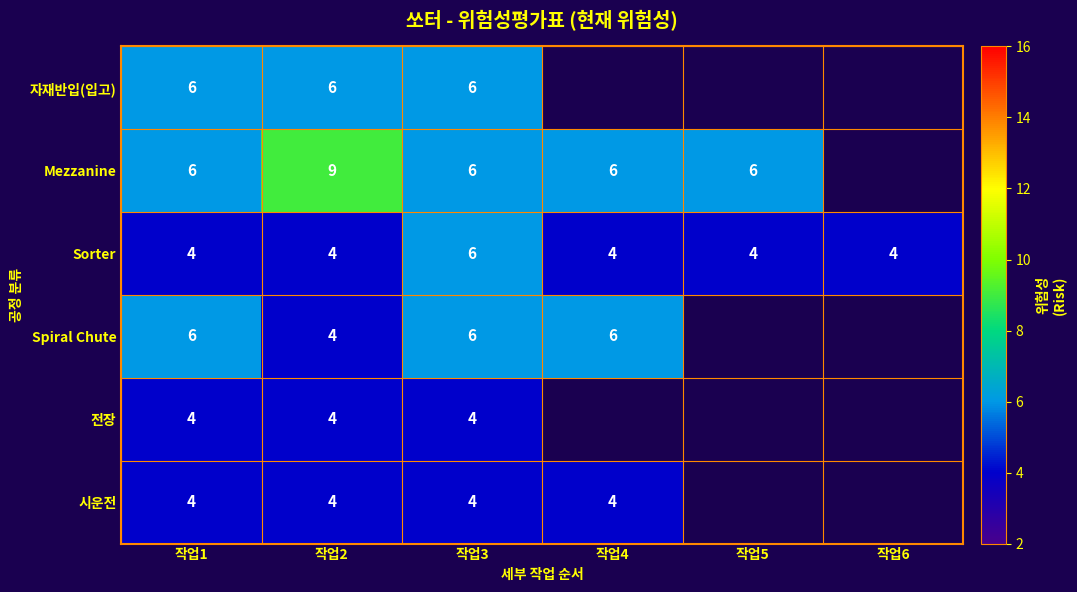

How many categories are shown in the chart?

6